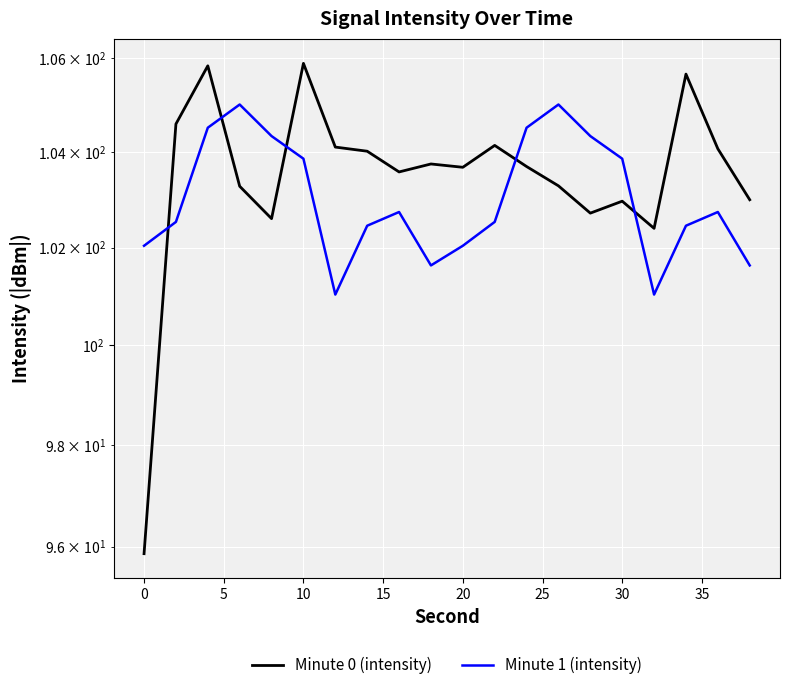

After their last crossing, which series has the higher values: Minute 1 (intensity) or Minute 0 (intensity)?

Minute 0 (intensity)